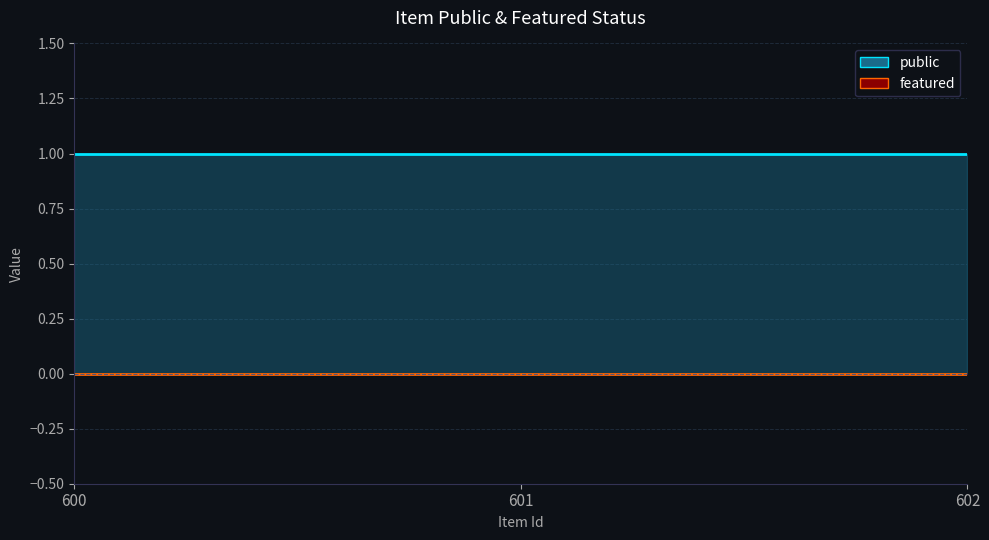

Reading left to right, what are all the values shown in this chart?

public (line): 600=1	601=1	602=1
featured (line): 600=0	601=0	602=0